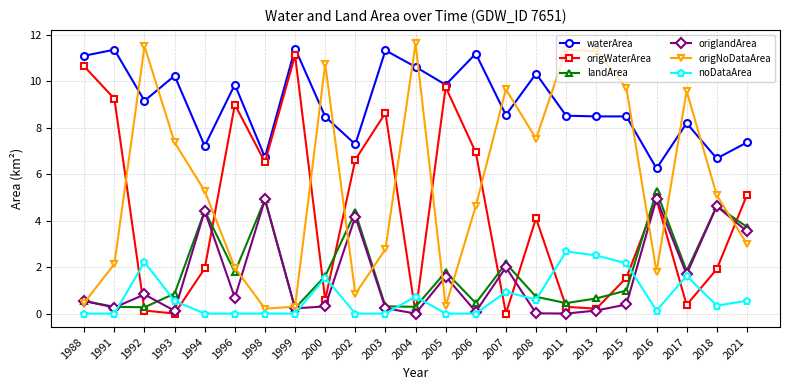

What are all the series names shown in the legend?

waterArea, origWaterArea, landArea, origlandArea, origNoDataArea, noDataArea